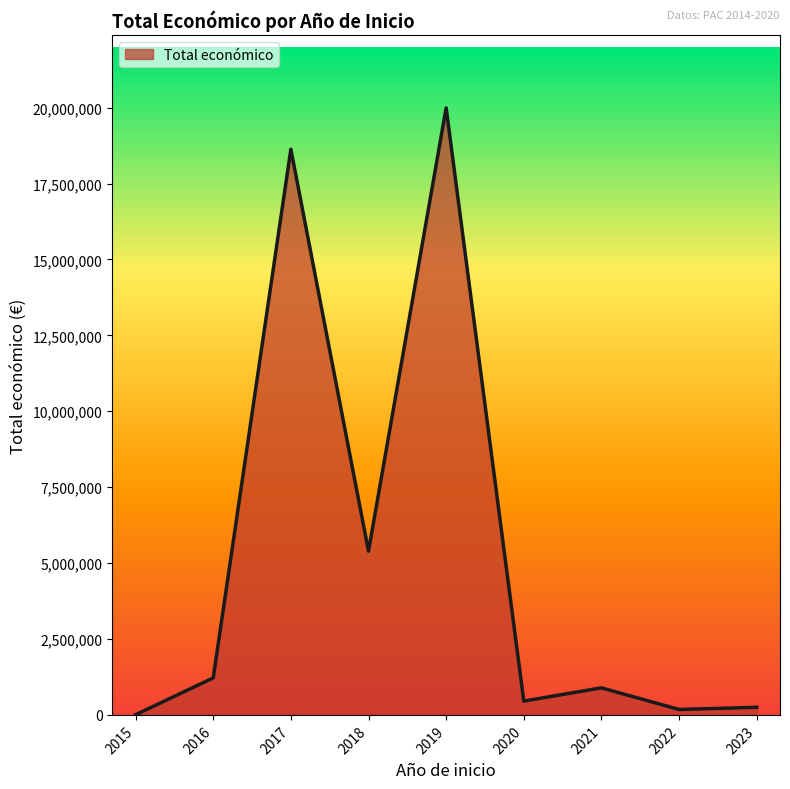

What is the maximum value shown in the chart?

19991896